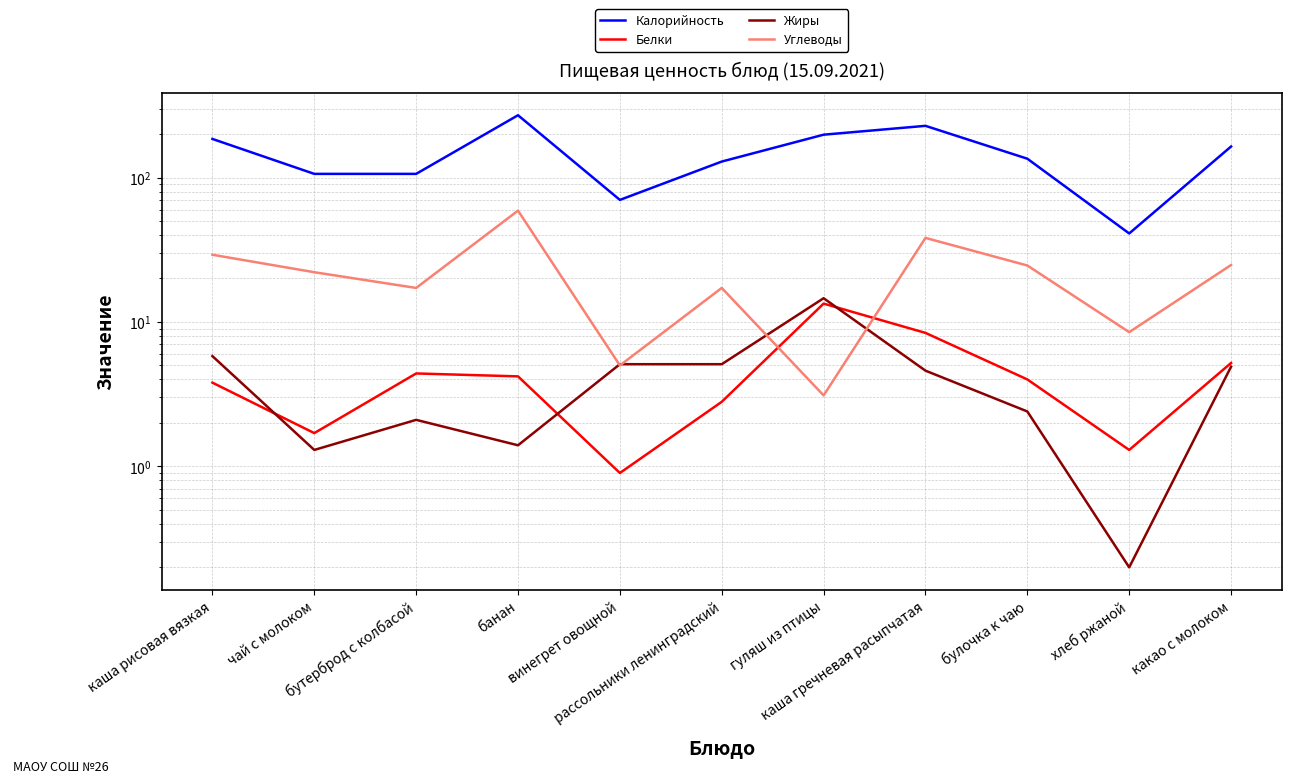

True or false: Калорийность and Углеводы cross at least once.

False